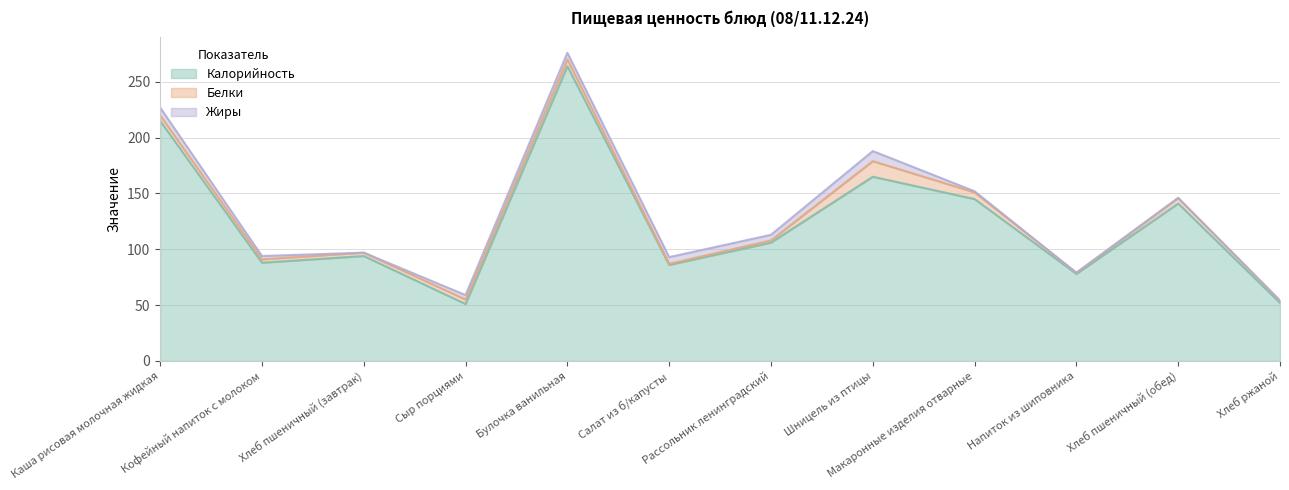

Where is Жиры nearest to the value 4?

Сыр порциями